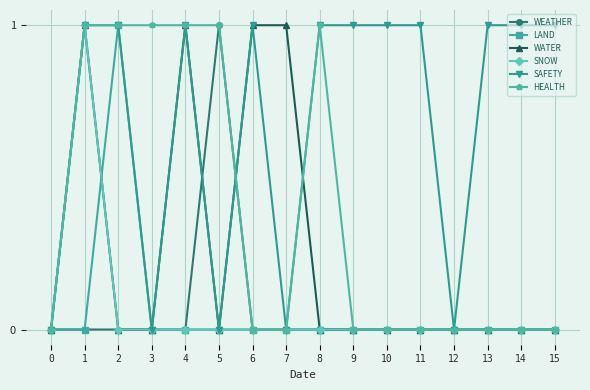

What is the spread (max minus min) of values at 8?

1